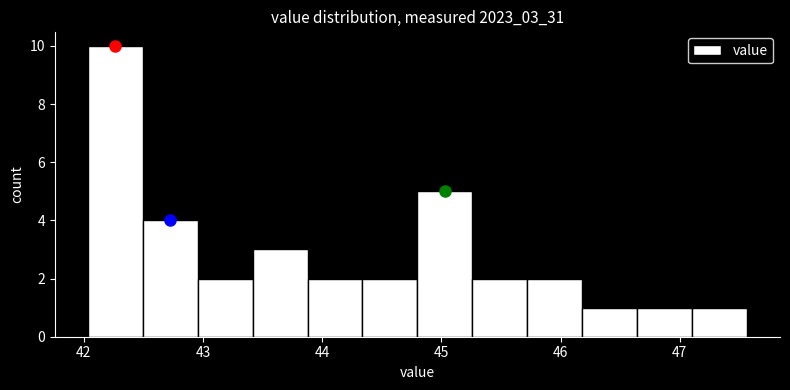

Over which range of the x-axis is the bar tallest?

42.0 to 42.5